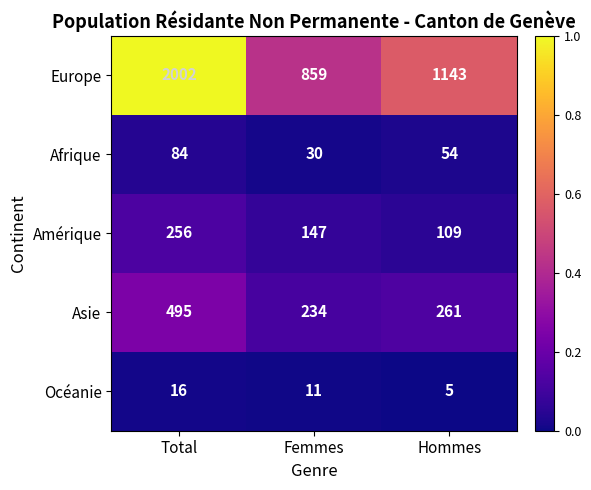

What is the total value across all series at Total?

2853